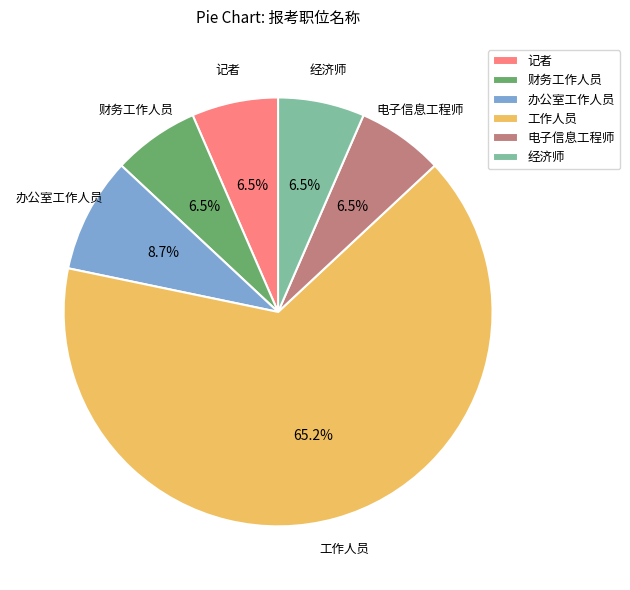

Combined, what portion of the pie is 记者 and 财务工作人员?

13.0%